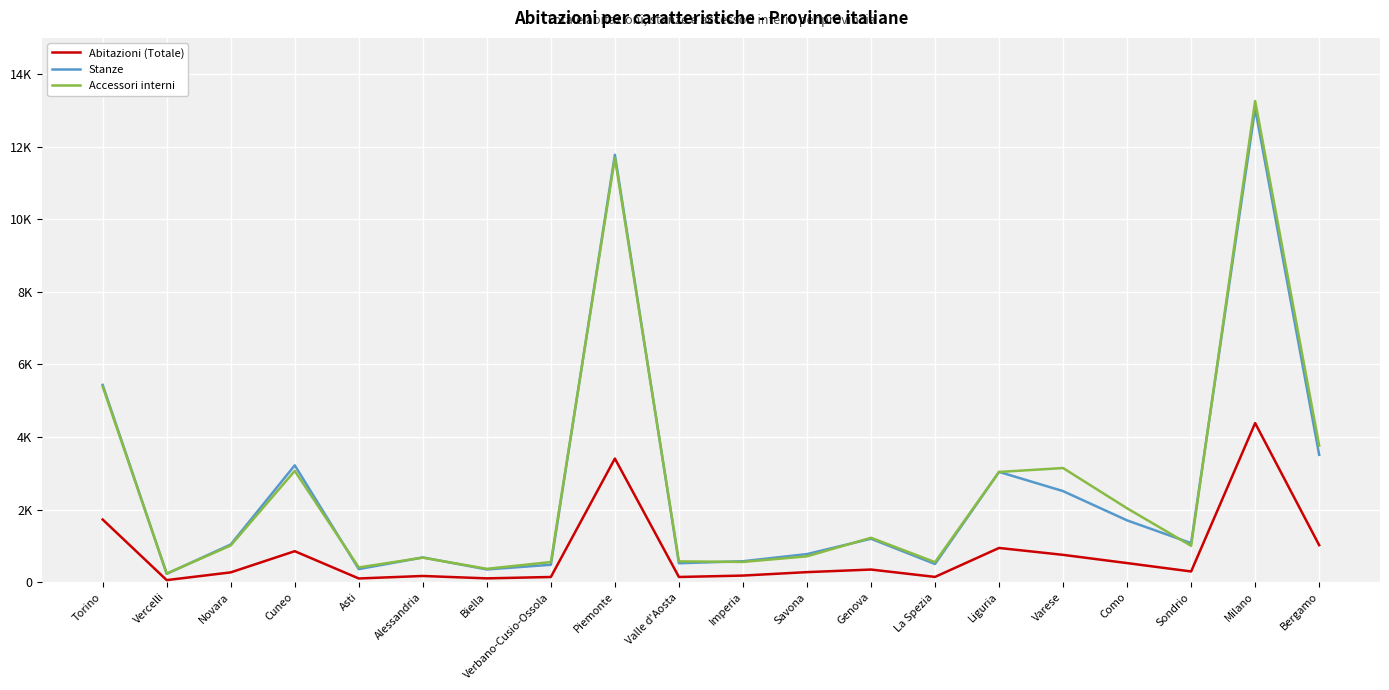

What is the difference between the highest and lowest values at Torino?

3711